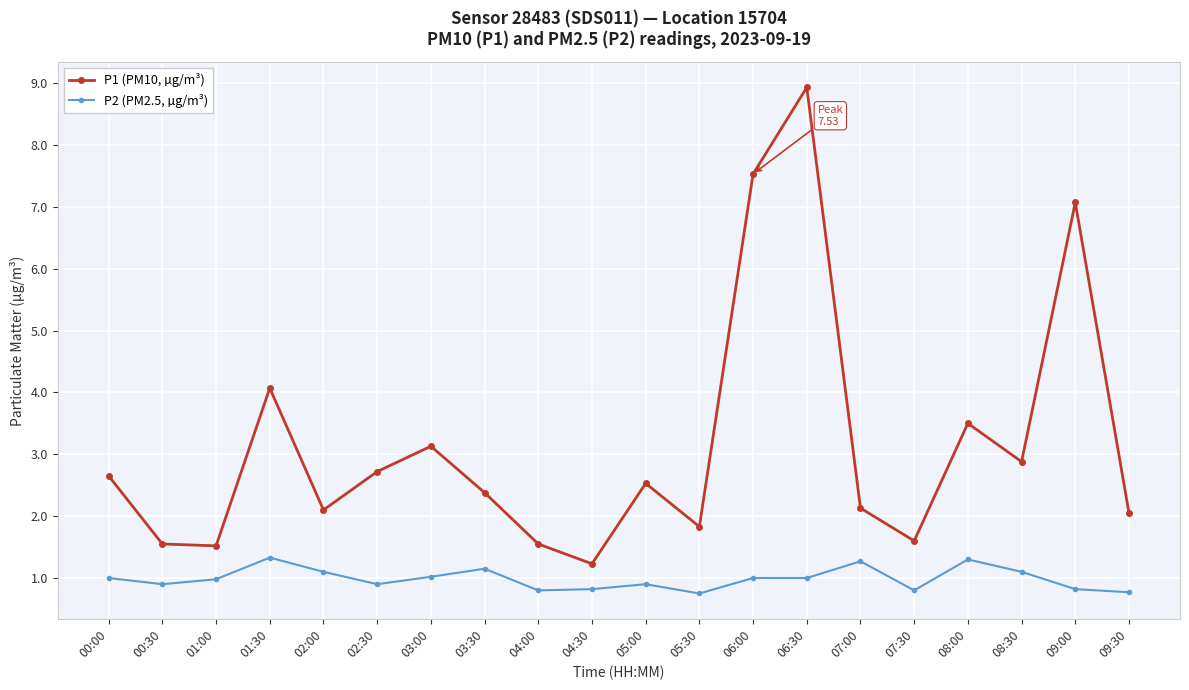

Count the number of data series in this chart.

2